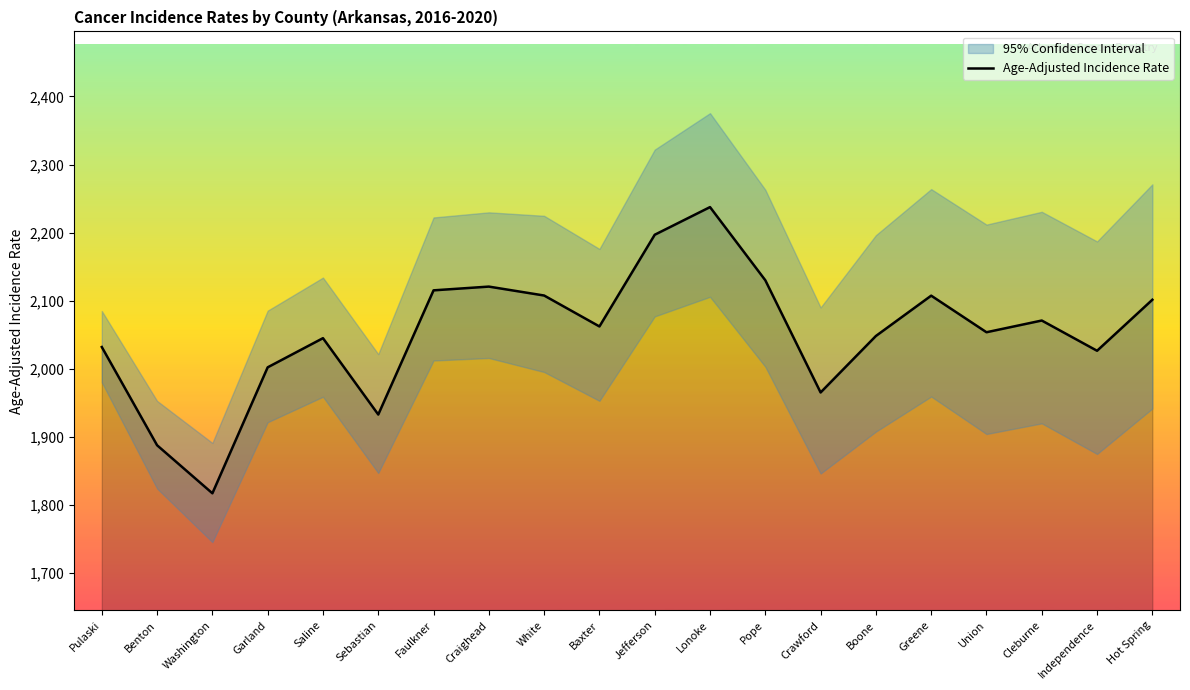

What position from the left is Cleburne?

18